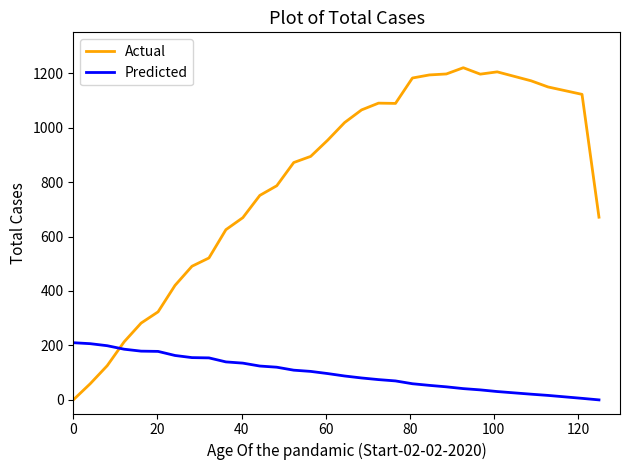

Which series has the largest range (max minus min)?

Actual